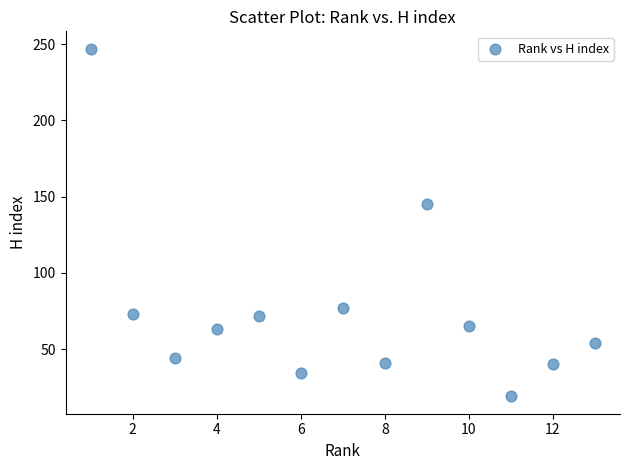

What is the range of X values (max minus min)?

12